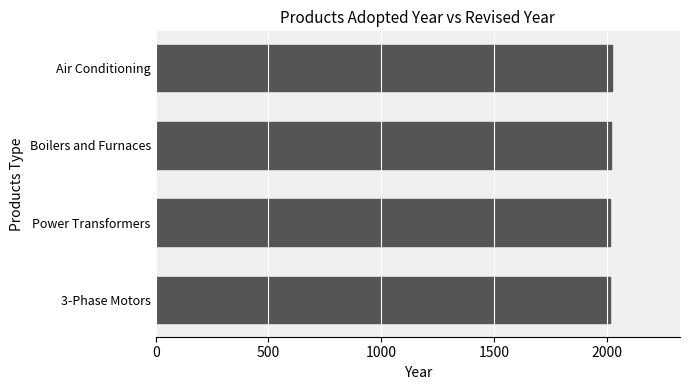

How many values are below 2019?

2